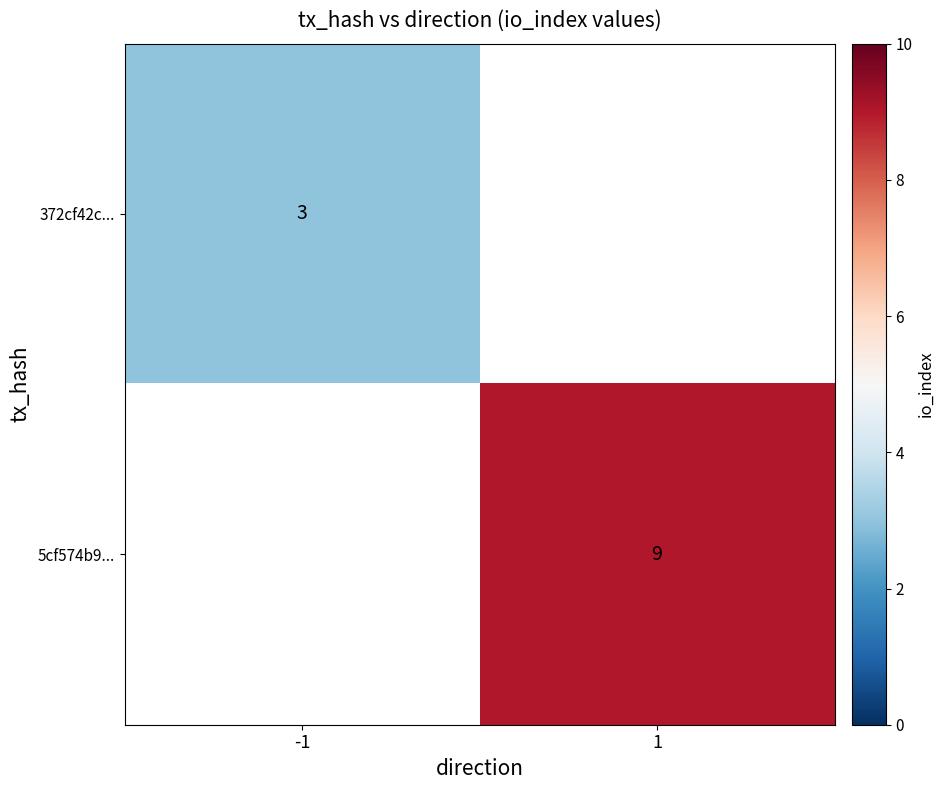

Is the value of 5cf574b9... at 1 greater than the value of 372cf42c... at -1?

Yes